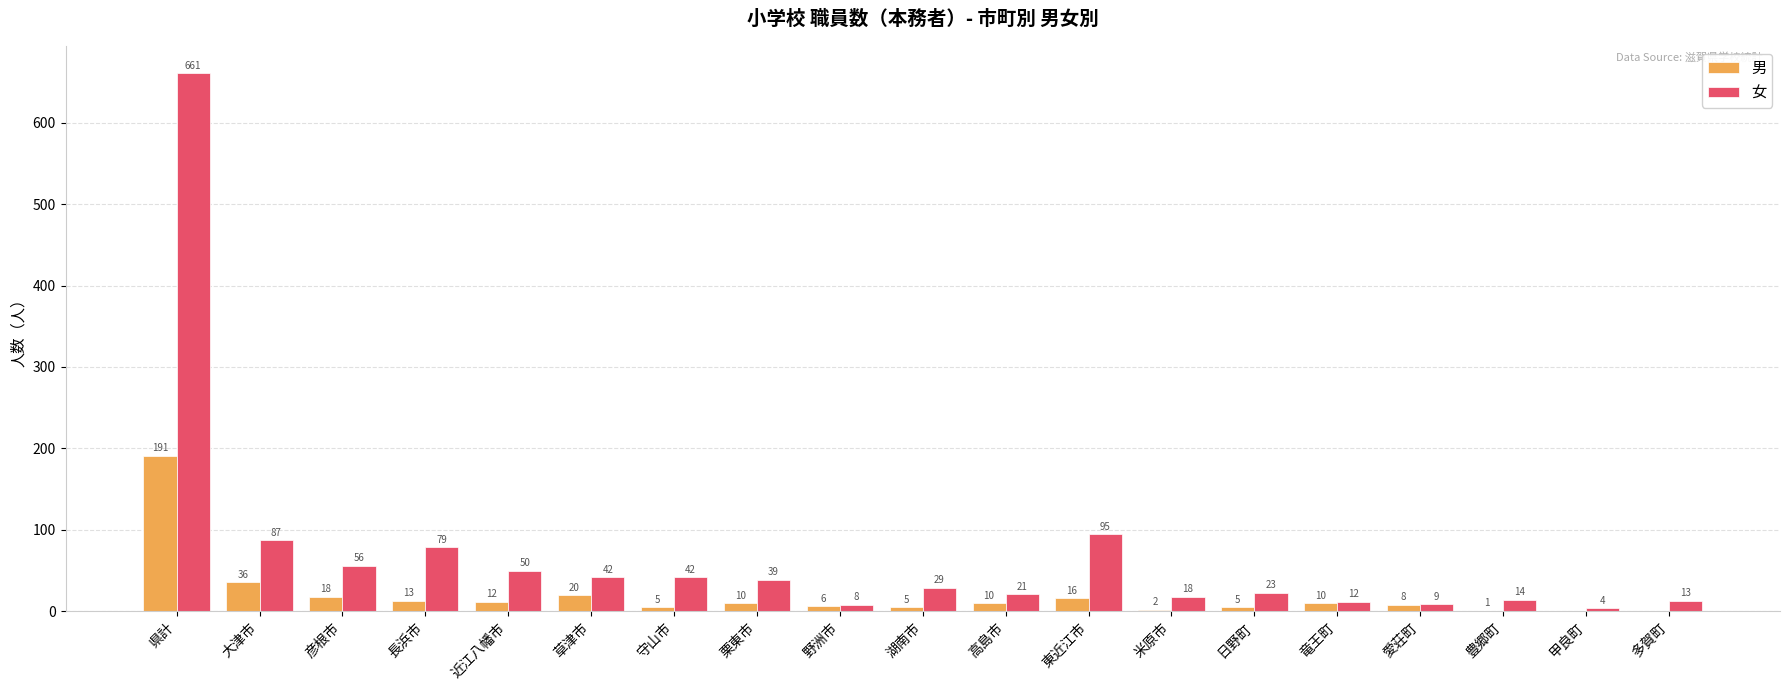

What is the difference between the 男 values at 豊郷町 and 野洲市?

5